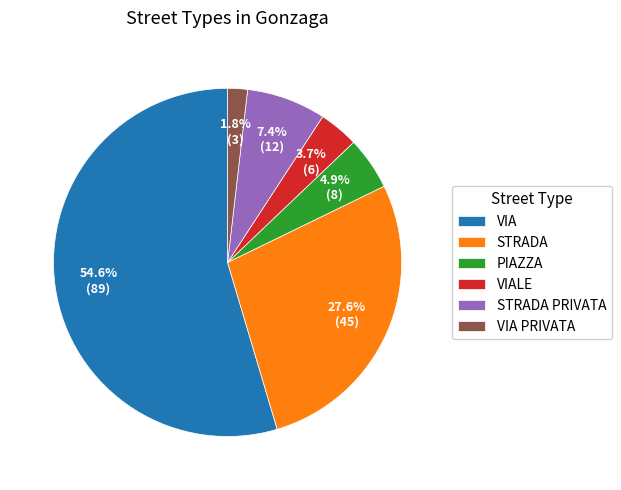

How many segments does this pie chart have?

6